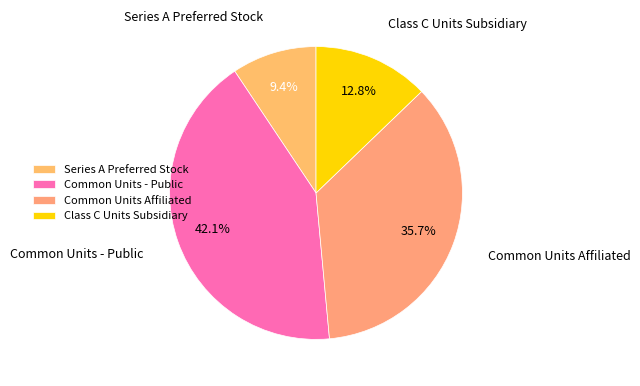

Is it true that Common Units Affiliated is 36% of the pie?

True